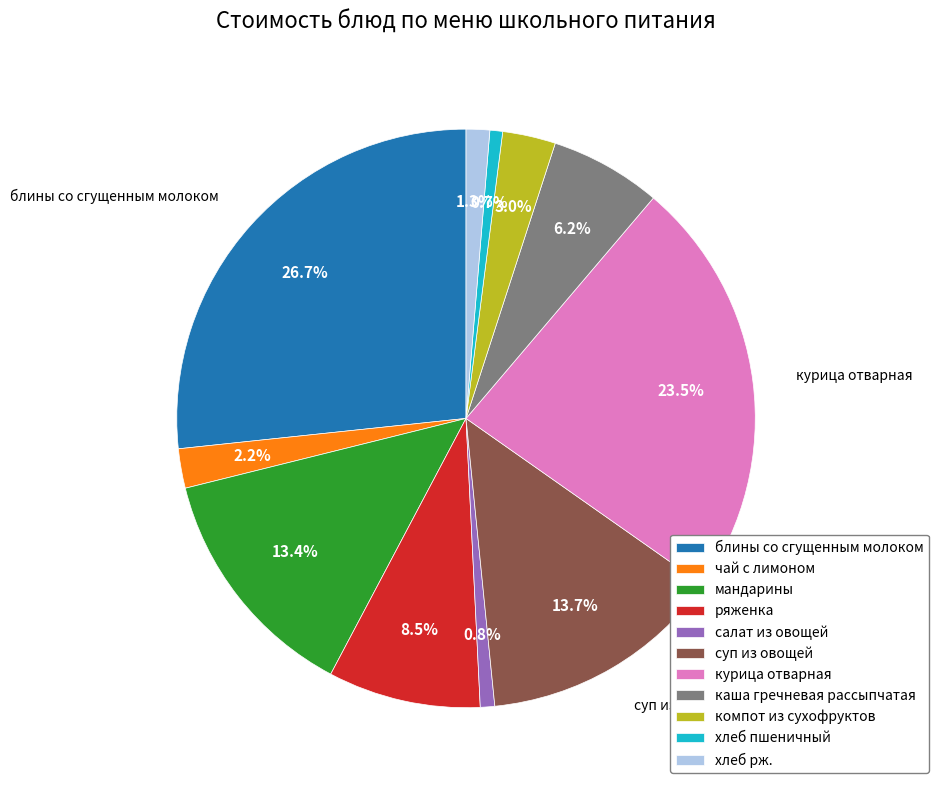

What percentage do хлеб рж. and блины со сгущенным молоком together represent?

28.0%